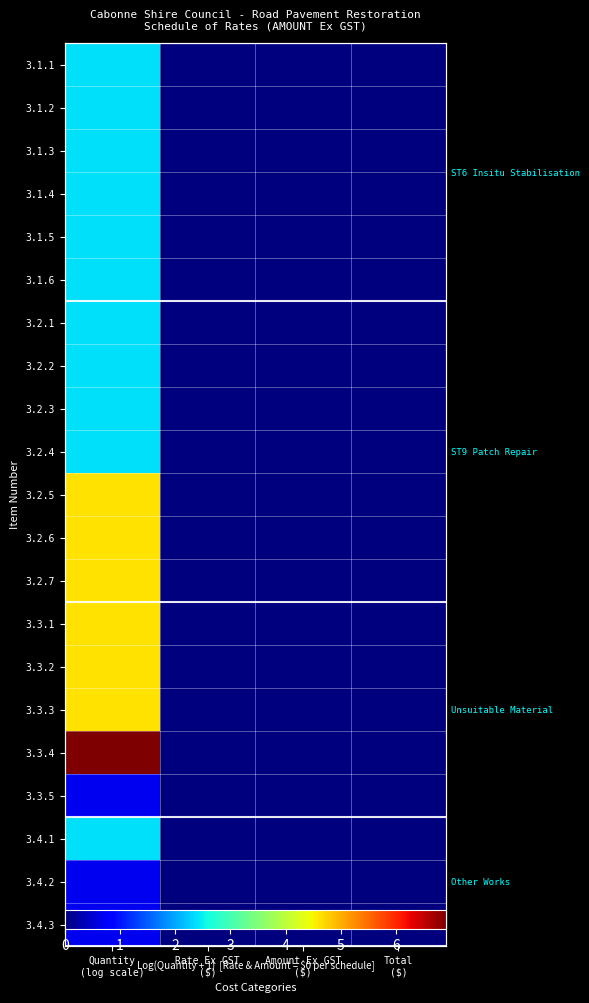

How many data points does each series have?

4